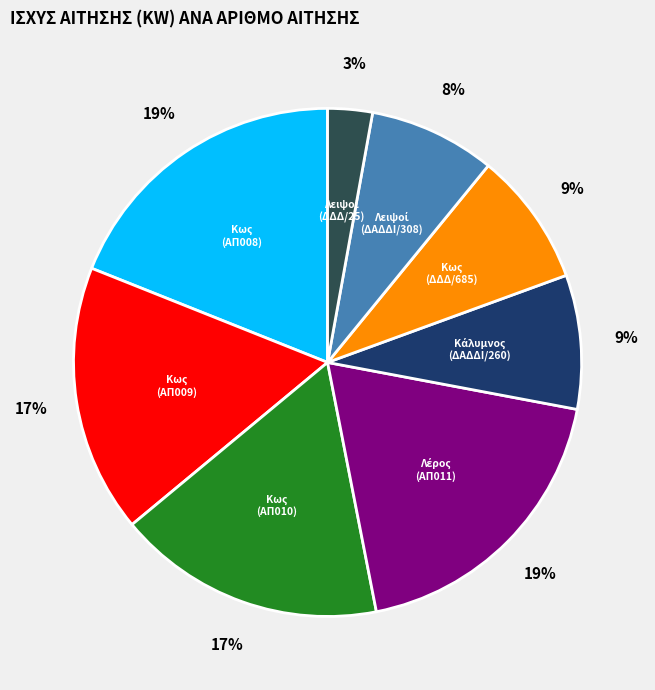

Is there a majority slice in this chart?

No